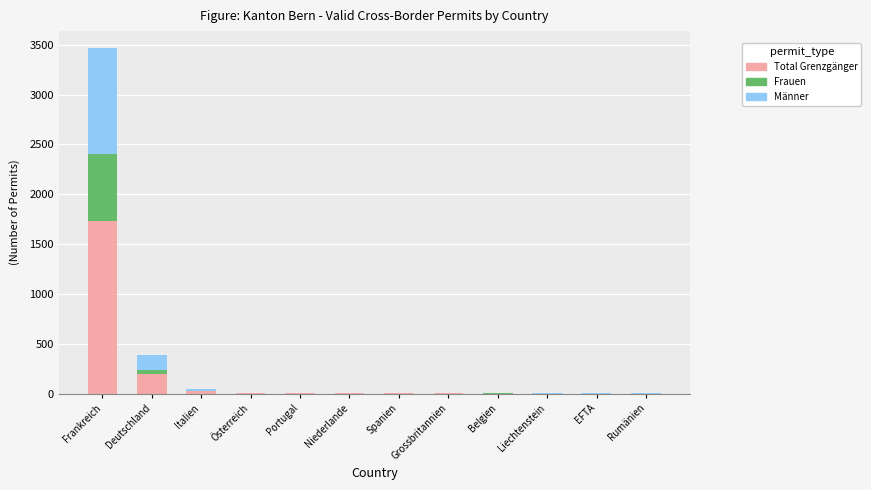

At which label does Total Grenzgänger reach its peak?

Frankreich